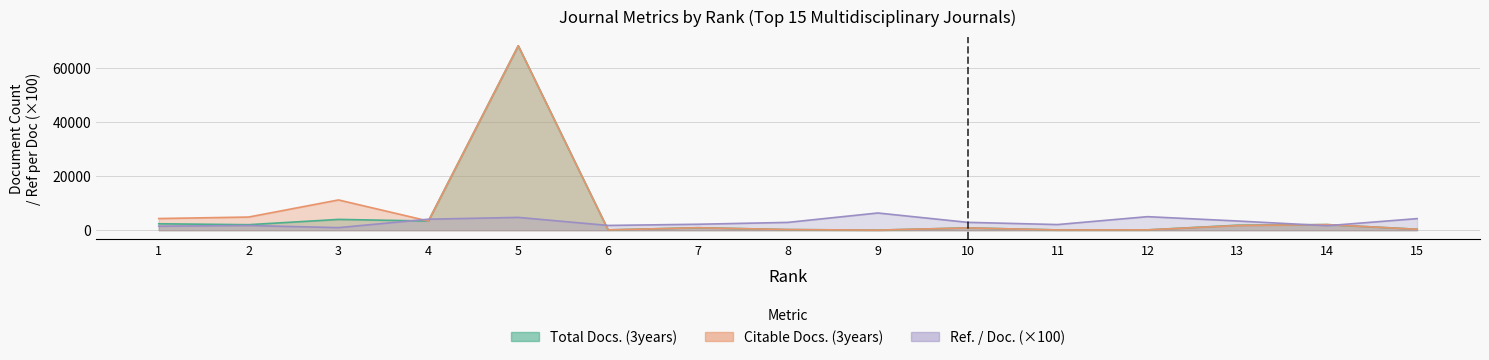

List the series in order of their peak value, lowest first.

Ref. / Doc., Citable Docs. (3years), Total Docs. (3years)